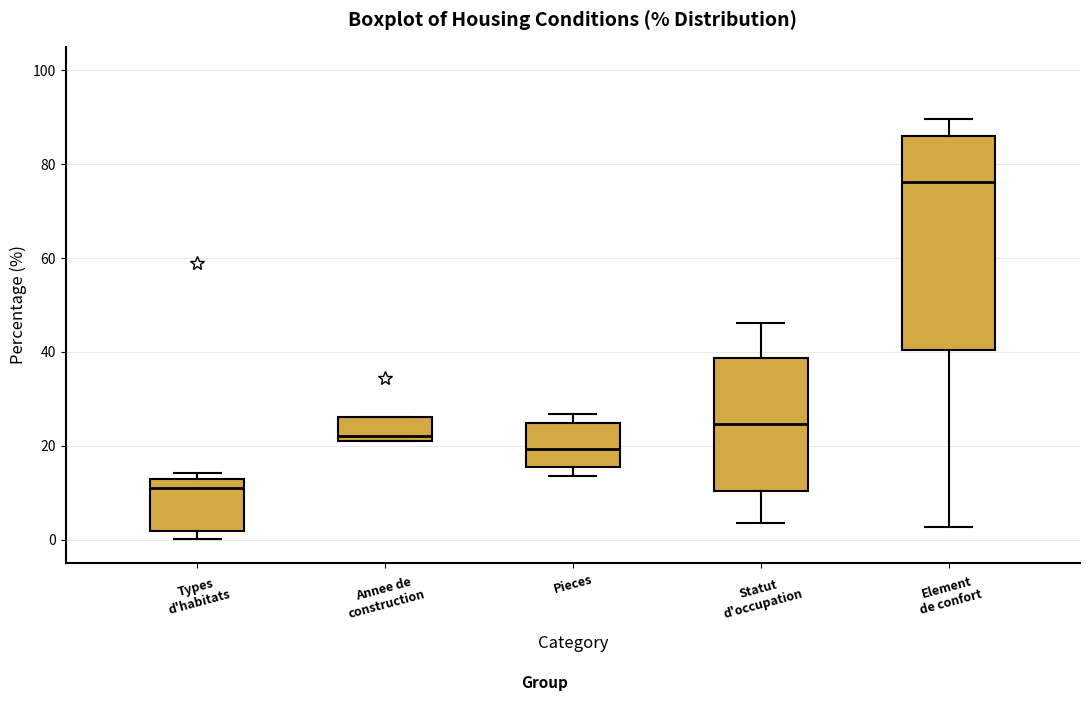

Which box is the tallest, from its lower edge to its upper edge?

Element de confort